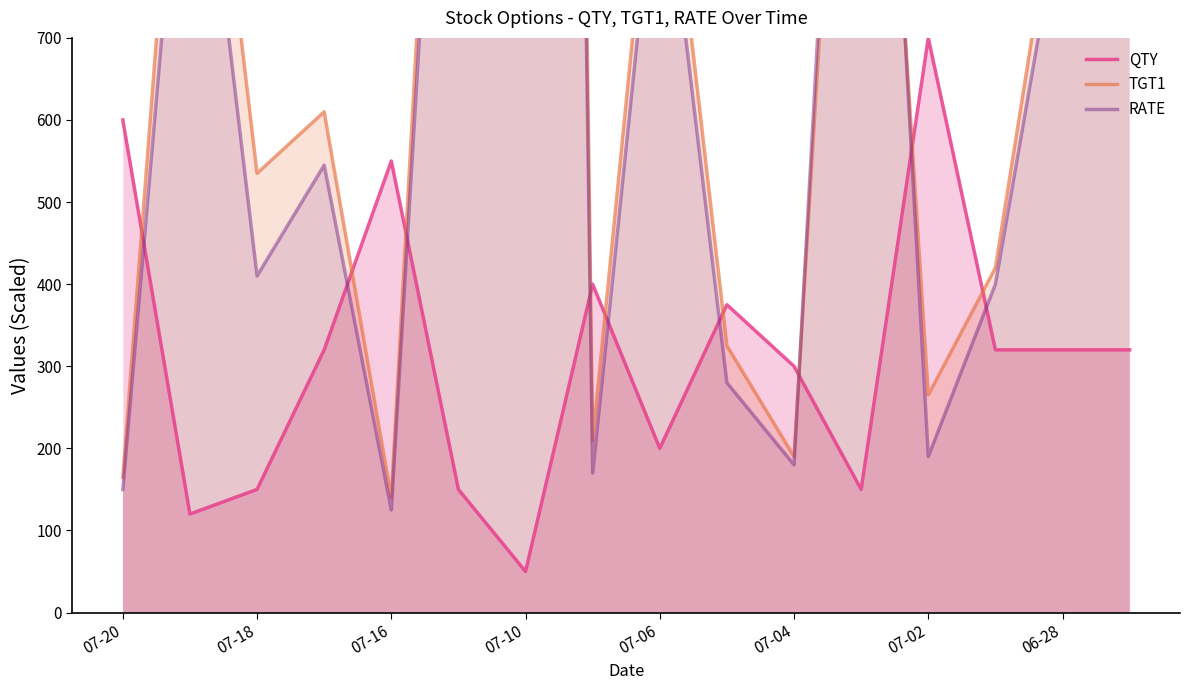

Reading right to left, what are all the values shown in this chart?

QTY: 320.0	320.0	320.0	700.0	150.0	300.0	375.0	200.0	400.0	50.0	150.0	550.0	320.0	150.0	120.0	600.0
TGT1: 790.0	935.0	420.0	265.0	1540.0	190.0	325.0	1035.0	210.0	6165.0	1620.0	140.0	610.0	535.0	1230.0	165.0
RATE: 740.0	870.0	400.0	190.0	1665.0	180.0	280.0	965.0	170.0	5800.0	1500.0	125.0	545.0	410.0	1100.0	150.0